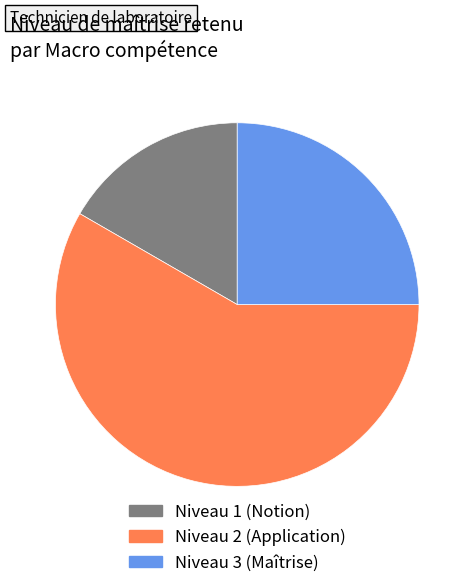

Is there any slice that represents more than half of the pie?

Yes